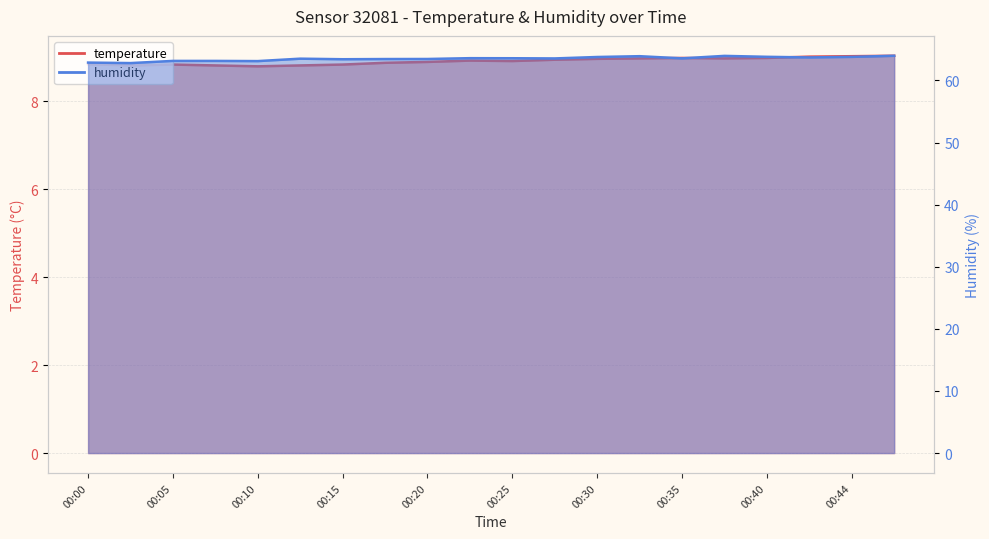

Reading left to right, extract all data points from this chart.

temperature: 00:00=8.8	00:03=8.8	00:05=8.8	00:07=8.8	00:10=8.8	00:12=8.8	00:15=8.8	00:17=8.9	00:20=8.9	00:22=8.9	00:25=8.9	00:27=8.9	00:30=9.0	00:32=9.0	00:35=9.0	00:37=9.0	00:40=9.0	00:42=9.0	00:44=9.0	00:47=9.0
humidity: 00:00=62.9	00:03=62.8	00:05=63.1	00:07=63.1	00:10=63.1	00:12=63.5	00:15=63.4	00:17=63.5	00:20=63.5	00:22=63.6	00:25=63.6	00:27=63.5	00:30=63.8	00:32=63.9	00:35=63.6	00:37=64.0	00:40=63.8	00:42=63.7	00:44=63.8	00:47=64.0